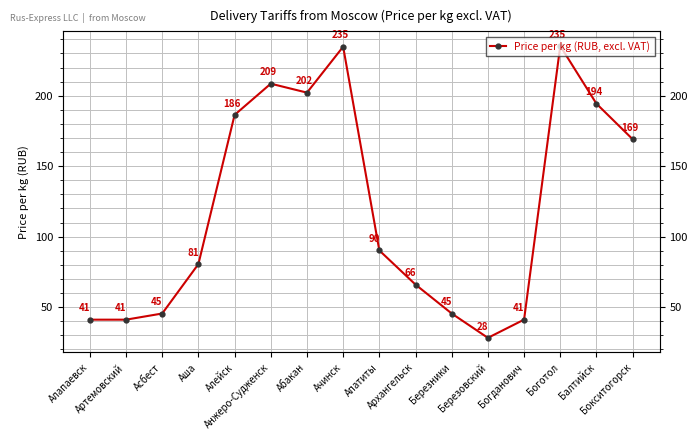

Rank the categories by value from lowest to highest.

Березовский, Алапаевск, Артемовский, Богданович, Асбест, Березники, Архангельск, Аша, Апатиты, Бокситогорск, Алейск, Балтийск, Абакан, Анжеро-Судженск, Ачинск, Боготол